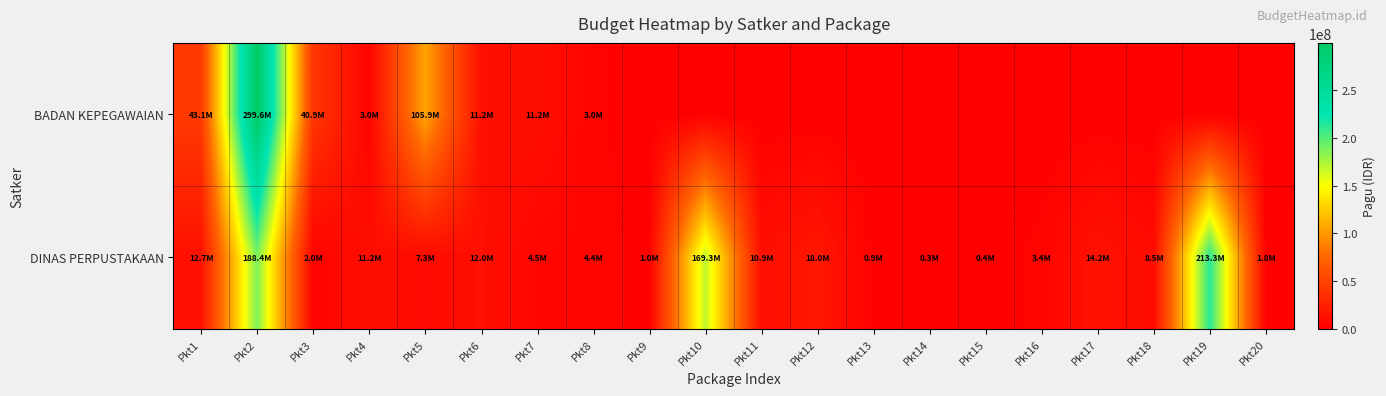

Reading right to left, what are all the values shown in this chart?

BADAN KEPEGAWAIAN: Pkt20=0	Pkt19=0	Pkt18=0	Pkt17=0	Pkt16=0	Pkt15=0	Pkt14=0	Pkt13=0	Pkt12=0	Pkt11=0	Pkt10=0	Pkt9=0	Pkt8=3020000	Pkt7=11237000	Pkt6=11237000	Pkt5=105858000	Pkt4=3020000	Pkt3=40890000	Pkt2=299570000	Pkt1=43050400
DINAS PERPUSTAKAAN: Pkt20=1800000	Pkt19=213312000	Pkt18=8460000	Pkt17=14250000	Pkt16=3360000	Pkt15=400000	Pkt14=300000	Pkt13=916800	Pkt12=18000000	Pkt11=10890000	Pkt10=169315000	Pkt9=1010000	Pkt8=4424400	Pkt7=4500000	Pkt6=12000000	Pkt5=7260000	Pkt4=11250000	Pkt3=2040000	Pkt2=188400000	Pkt1=12690000